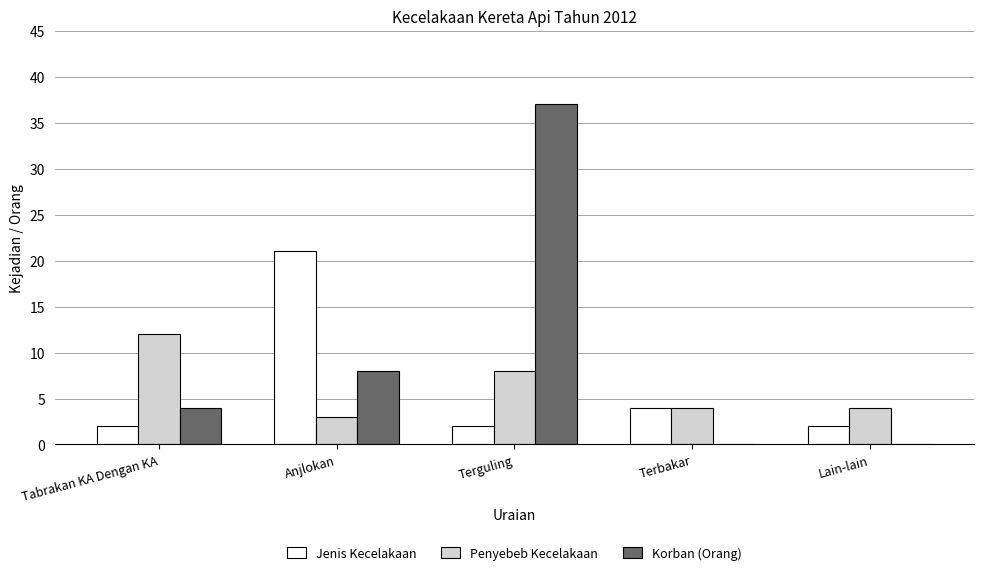

Are the bars horizontal?

No